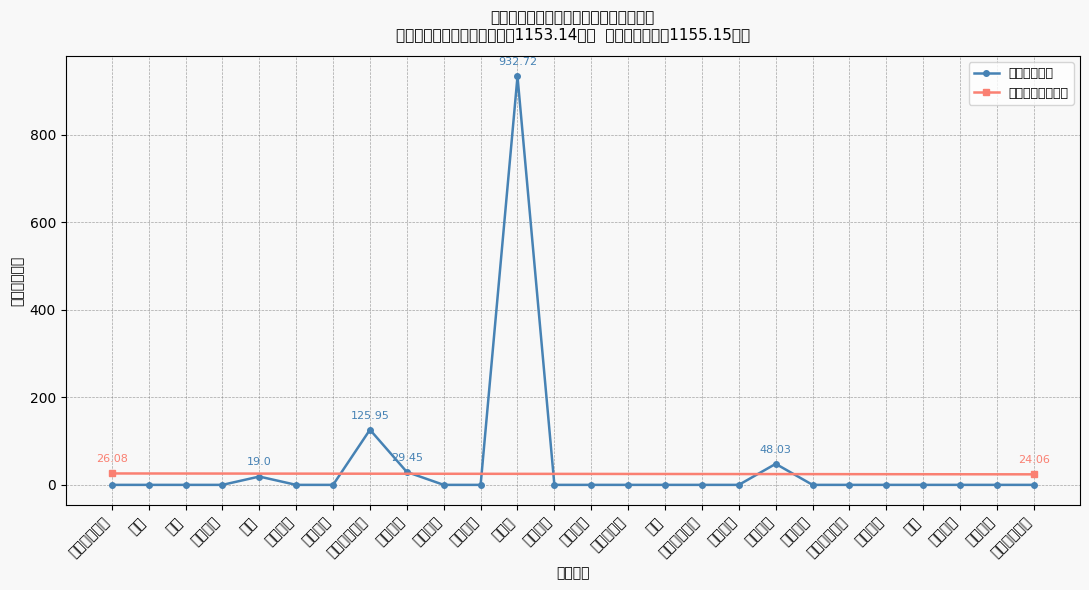

Which label corresponds to the smallest value in the chart?

一般公共服务